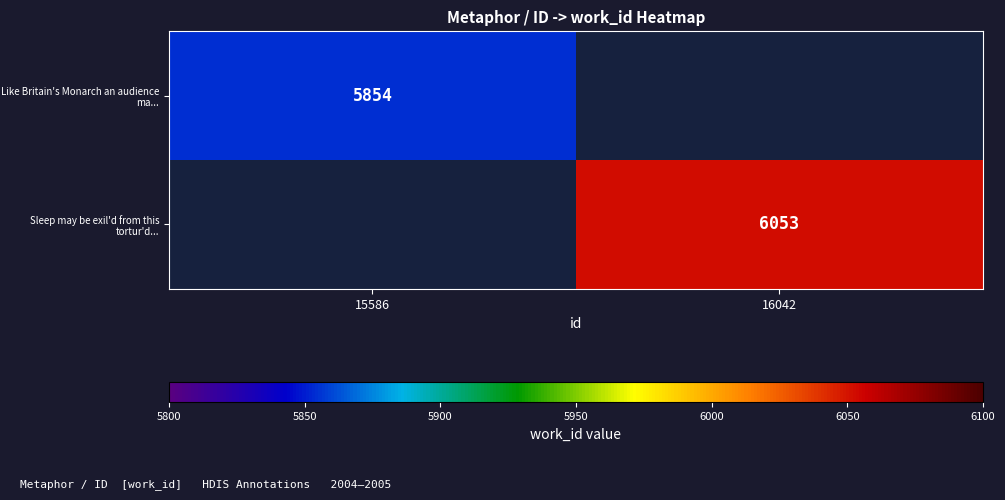

The value of Sleep may be exil'd from this tortur'd... at 16042 is 10355. True or false?

False